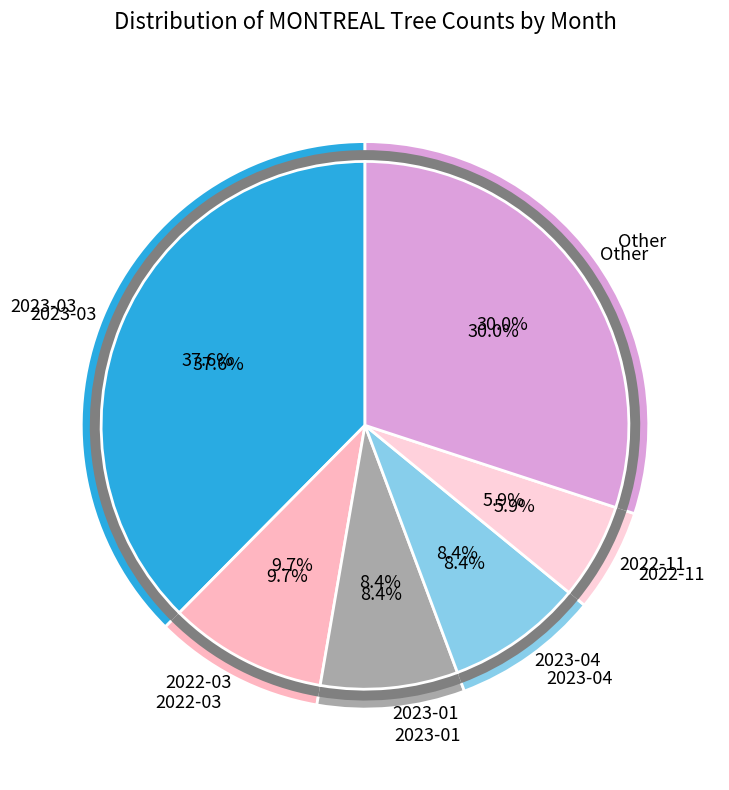

Is the sum of 2022-07 and 2023-03 greater than half?

No